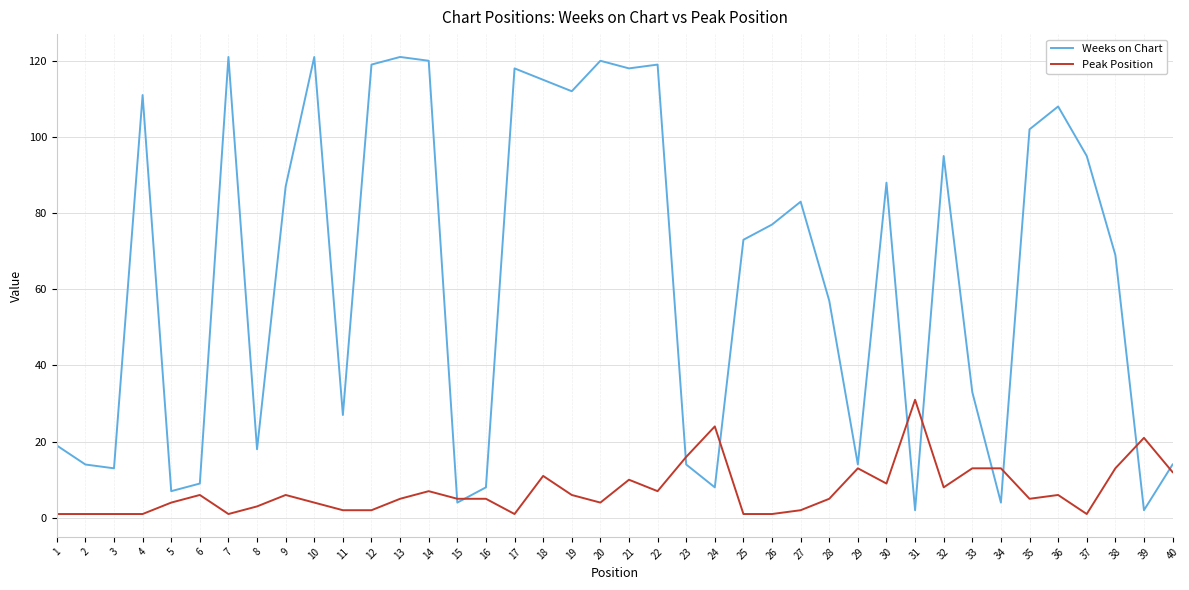

Is it true that Peak Position equals 1 at 26?

True